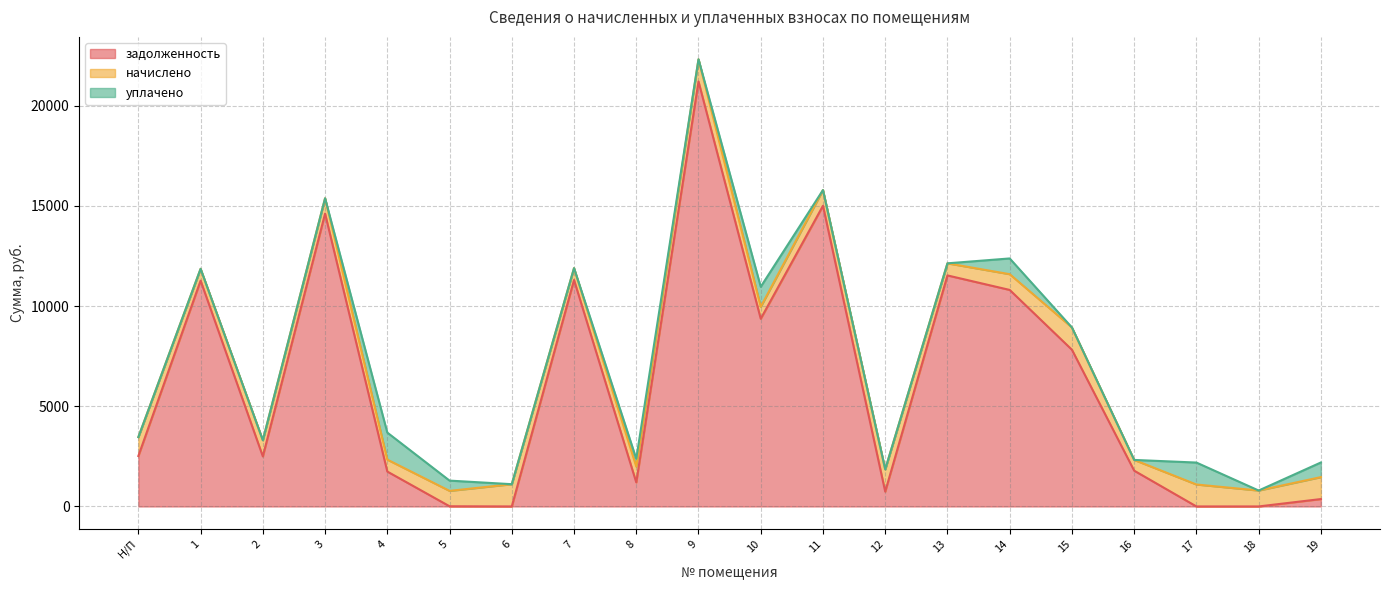

What is the difference between the задолженность values at 18 and 19?

368.6